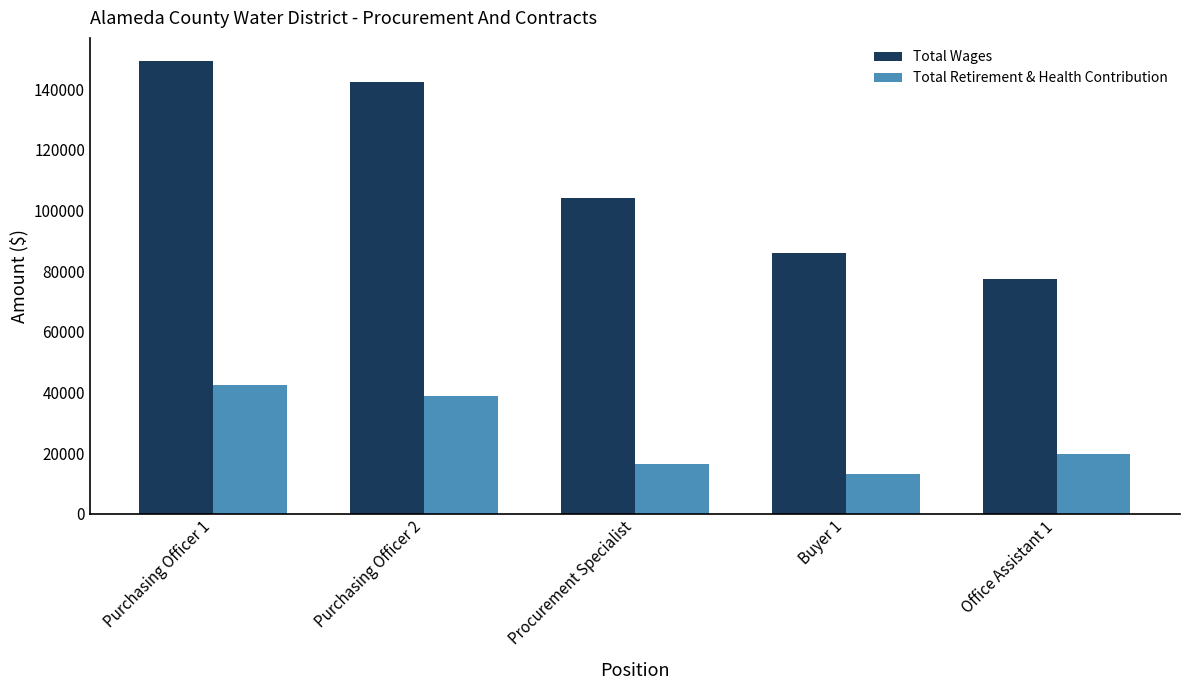

Rank the series at Office Assistant 1 from highest to lowest value.

Total Wages, Total Retirement & Health Contribution